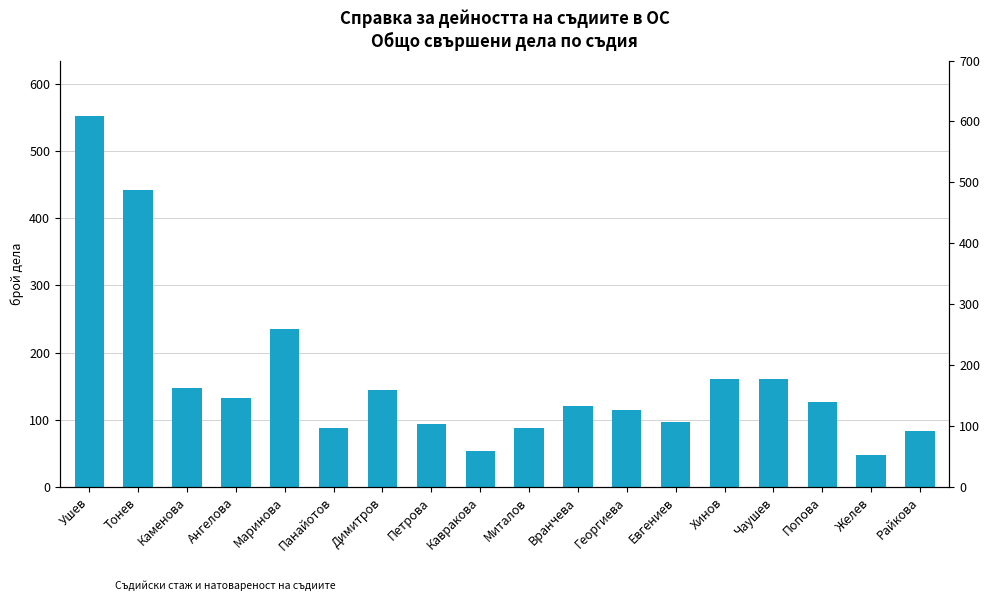

What is the difference between the values at Георгиева and Панайотов?

26